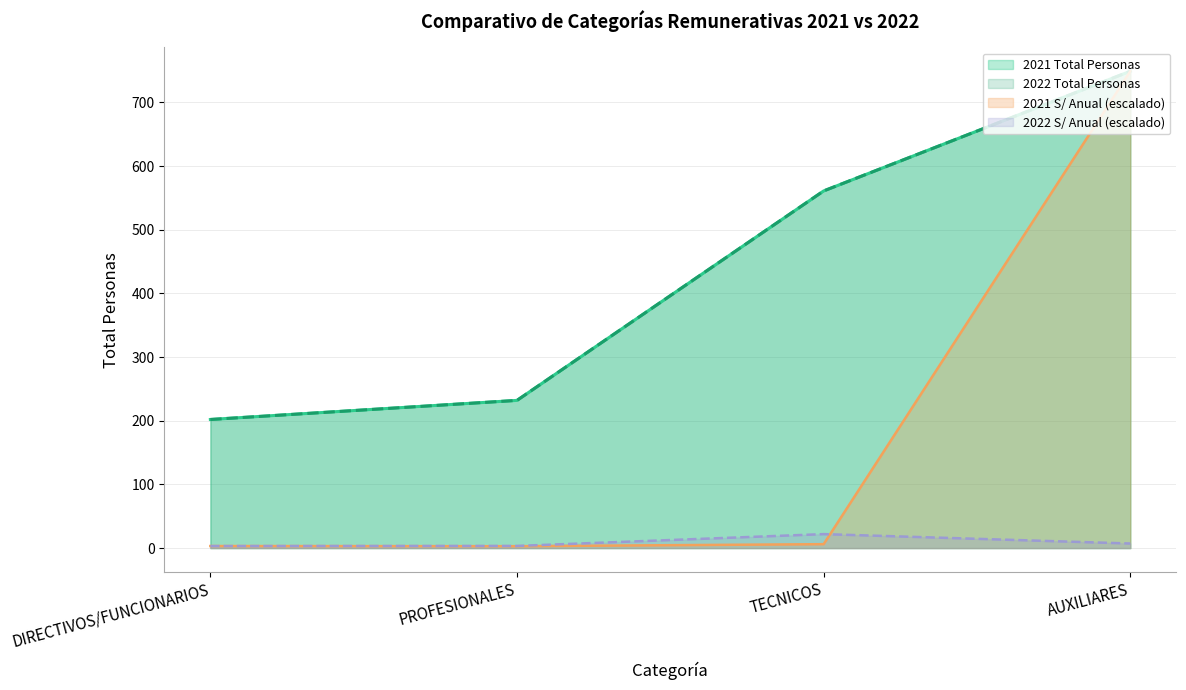

What are all the series names shown in the legend?

2021 Total Personas, 2022 Total Personas, 2021 S/ Anual, 2022 S/ Anual